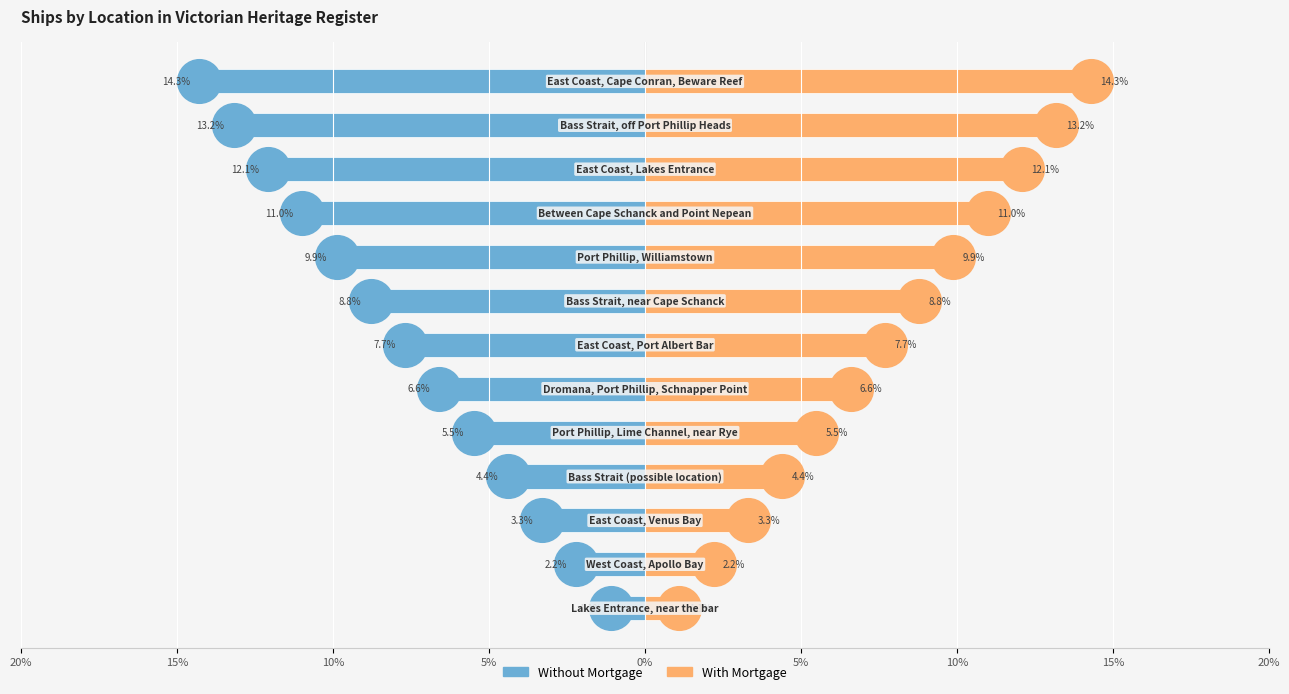

At how many categories does at least one series exceed 0?

13